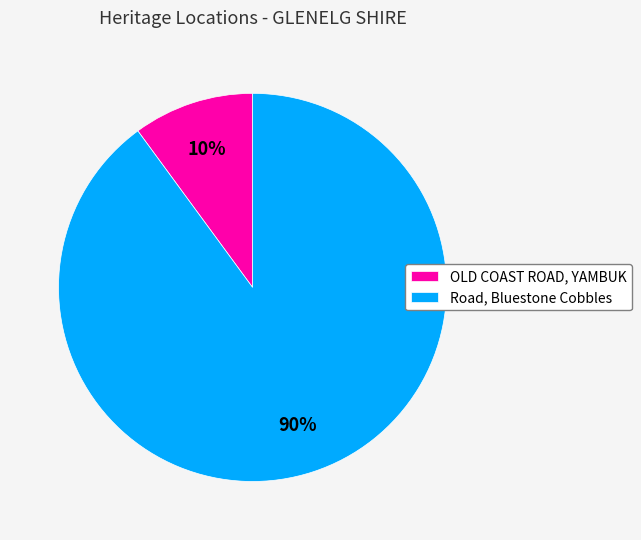

Which slice represents more than half of the pie?

Road, Bluestone Cobbles